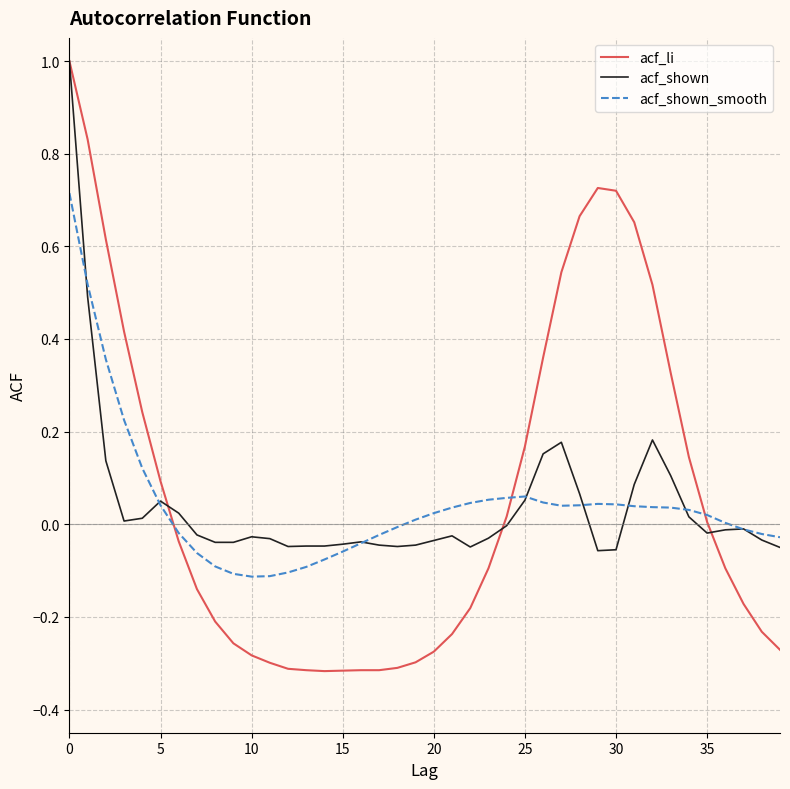

Which series has the widest spread of values?

acf_li